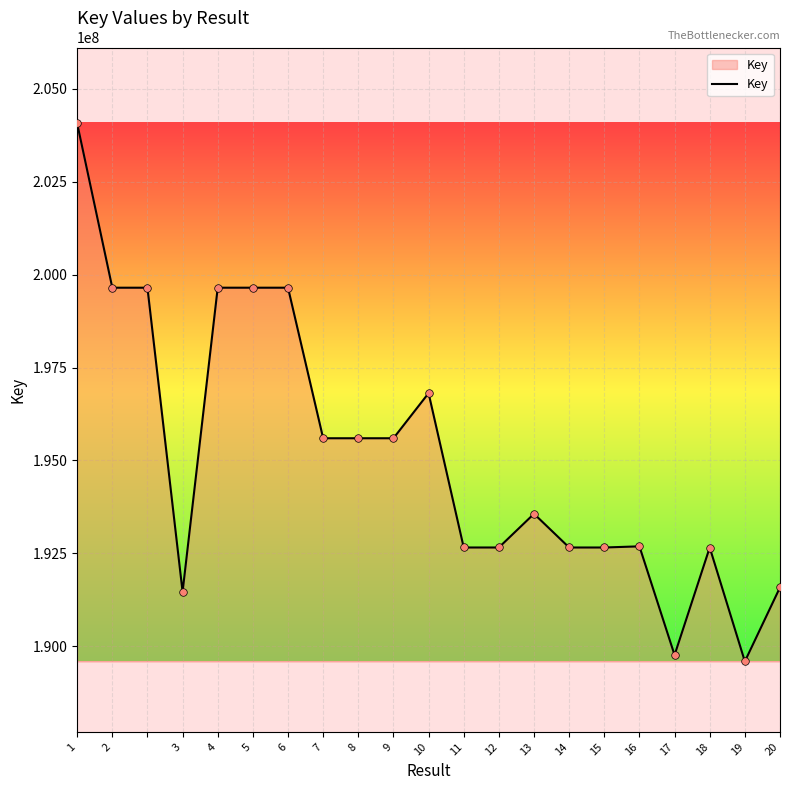

What is the difference between the maximum and minimum values?

14479776